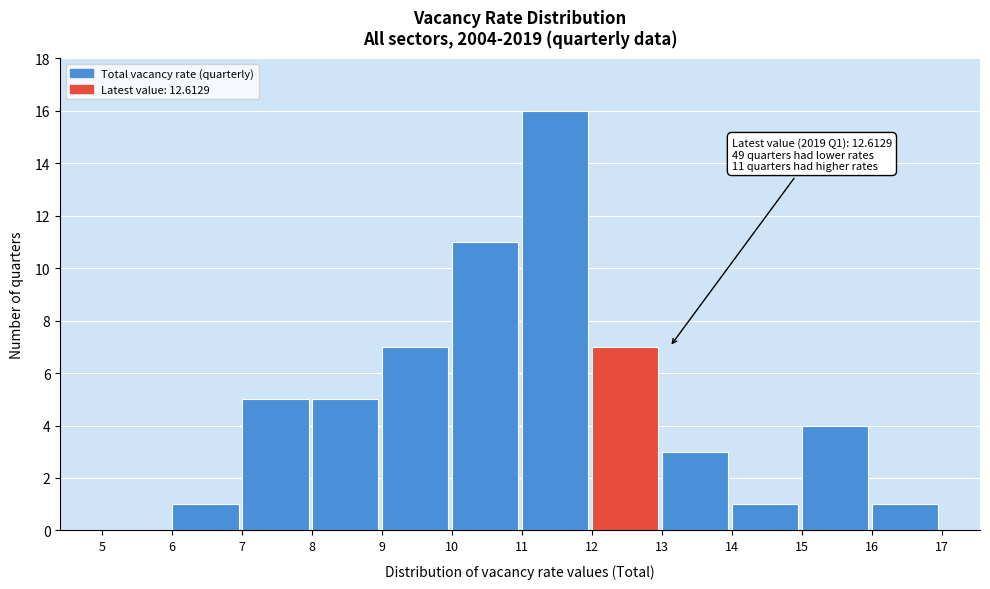

Over which range of the x-axis is the bar tallest?

11 to 12